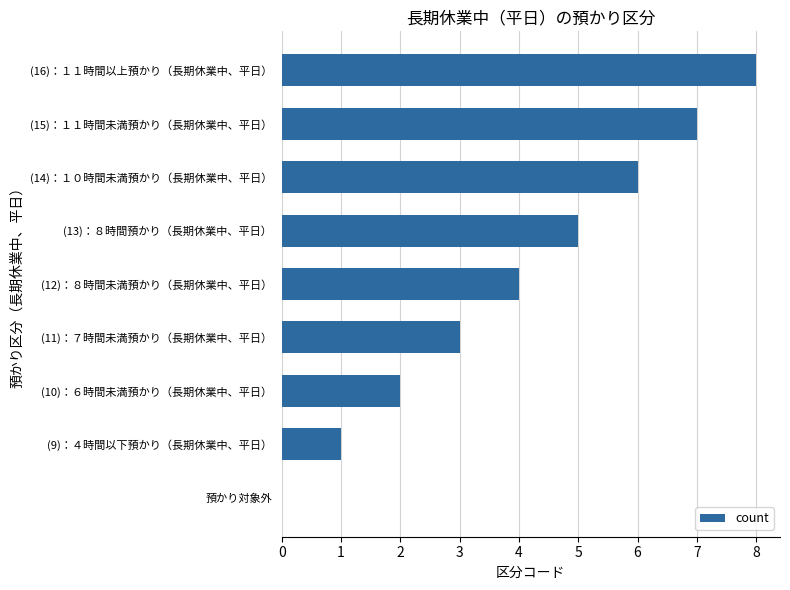

What is the change in value from (14)：１０時間未満預かり（長期休業中、平日） to (16)：１１時間以上預かり（長期休業中、平日）?

+2